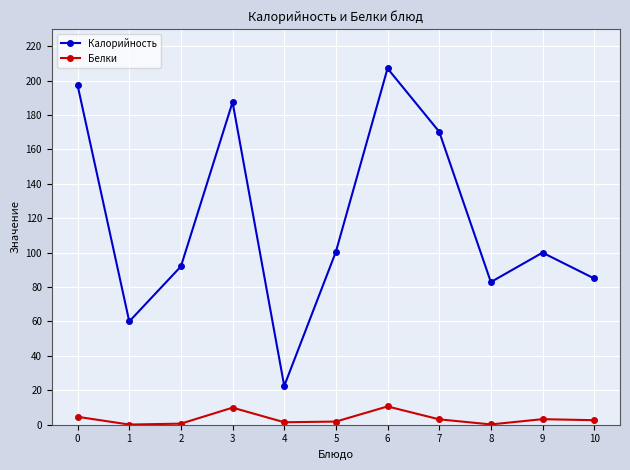

What is the difference between the maximum and minimum values in the Калорийность series?

184.6